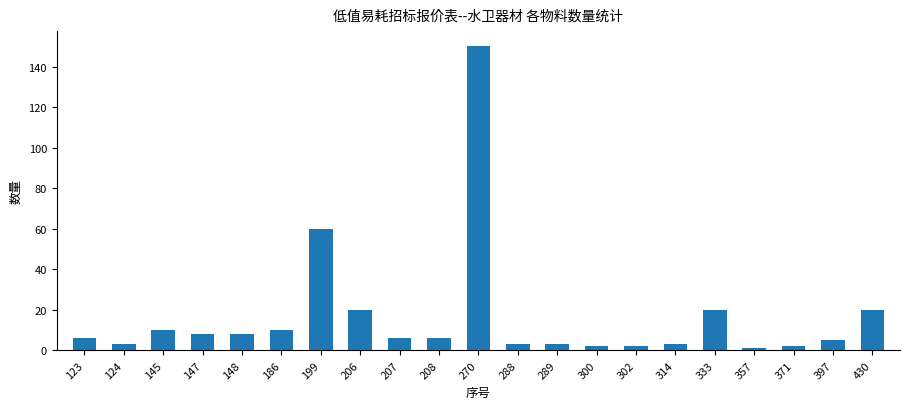

What is the change in value from 289 to 371?

-1